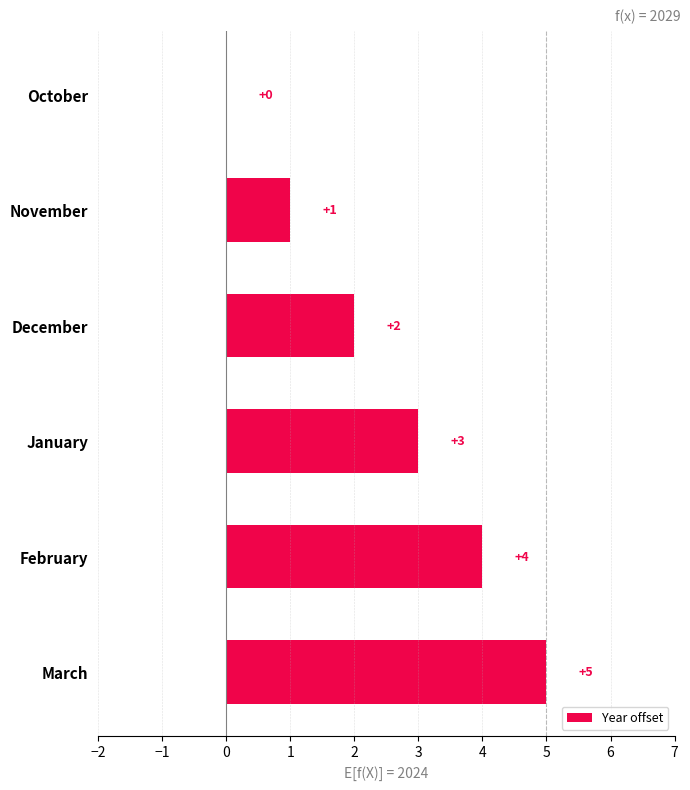

The chart shows a value of 2 at October. True or false?

False